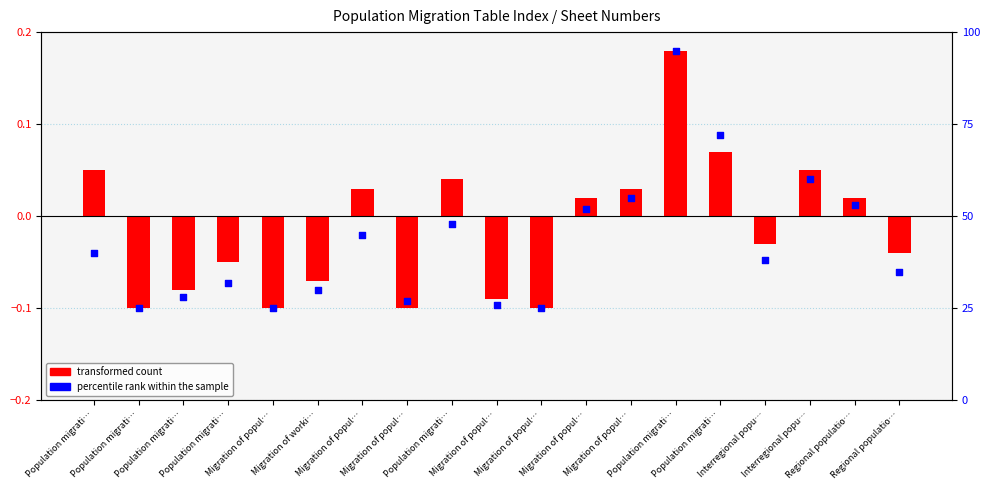

Which series reaches the minimum Y coordinate?

transformed count